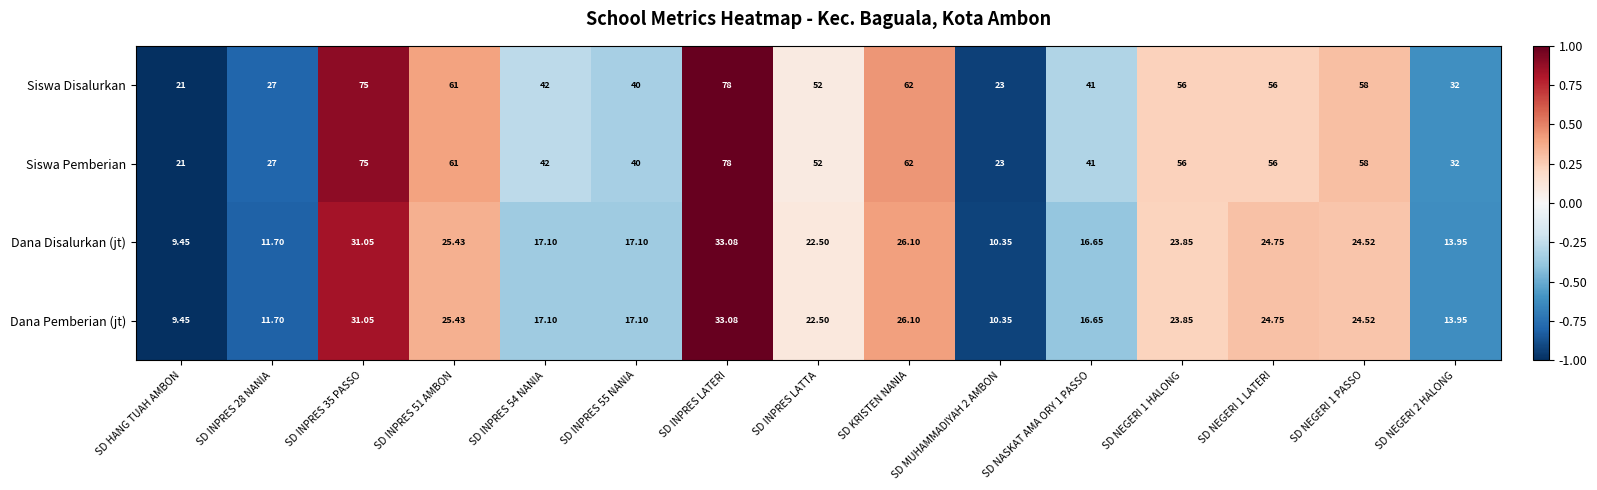

At which category is the sum across all series the highest?

SD INPRES LATERI